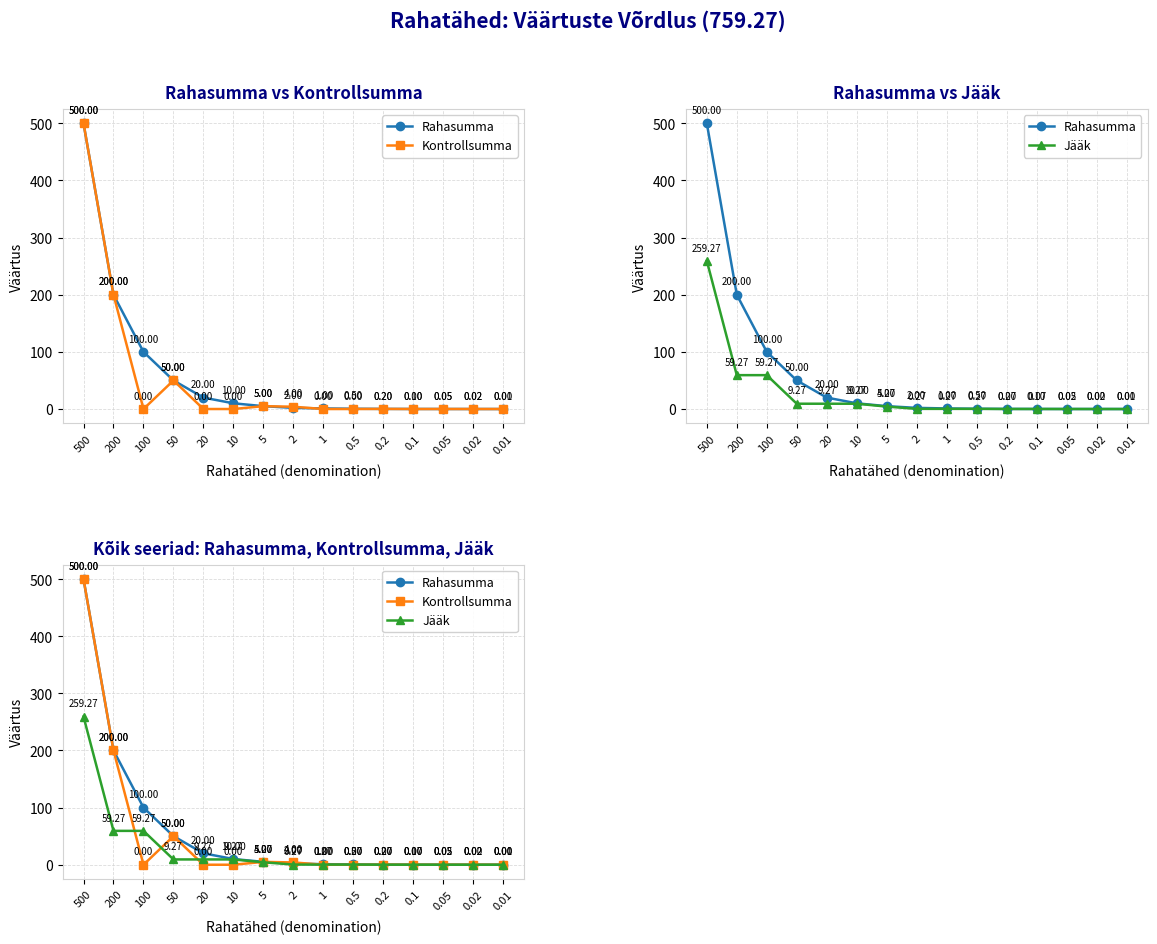

At which category is the sum across all series the highest?

500